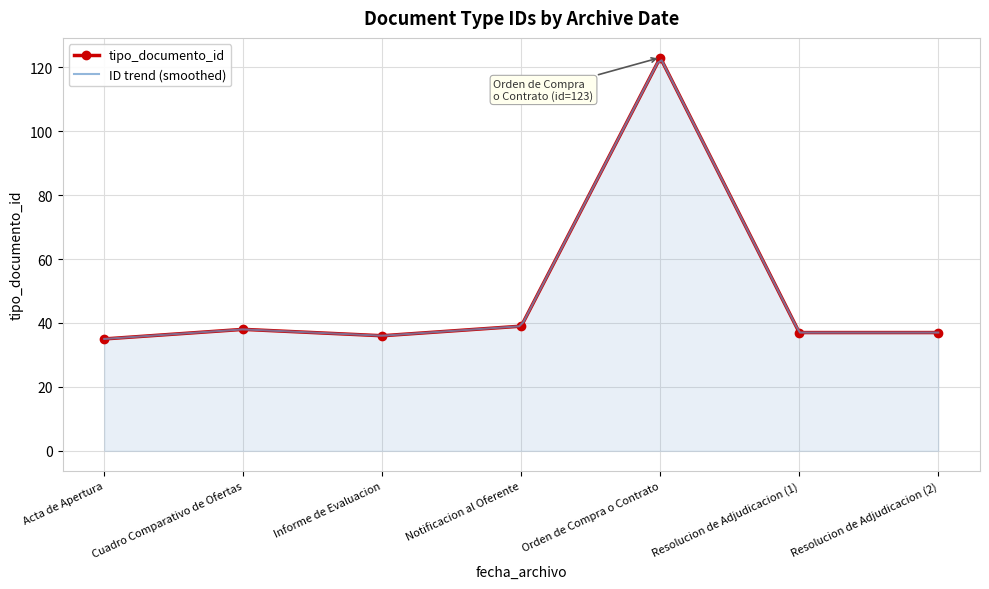

True or false: tipo_documento_id has more than 0 interior local peaks.

True